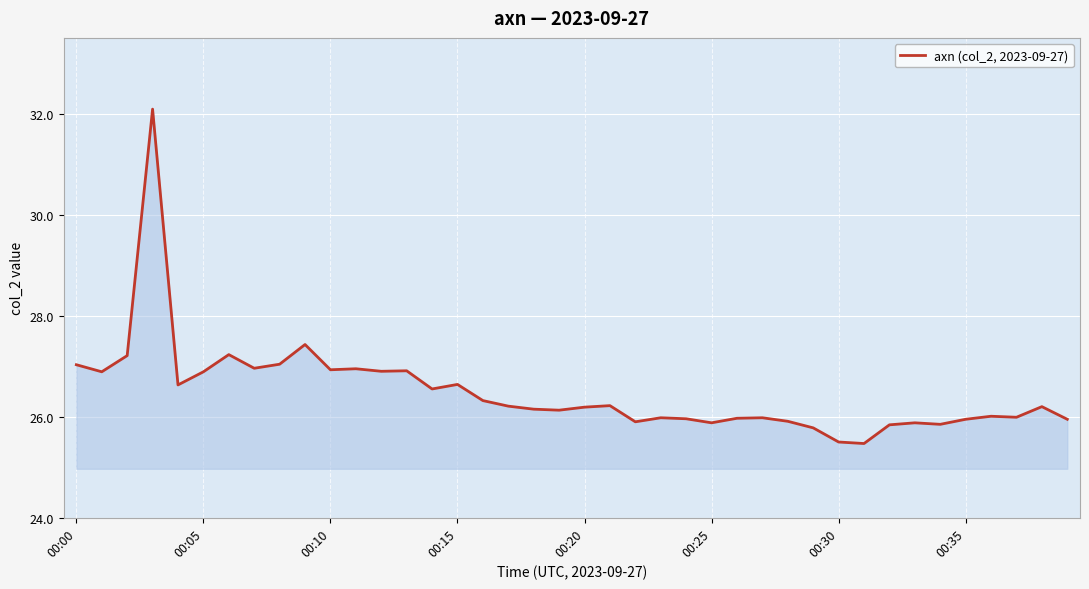

What is the greatest value displayed?

32.1